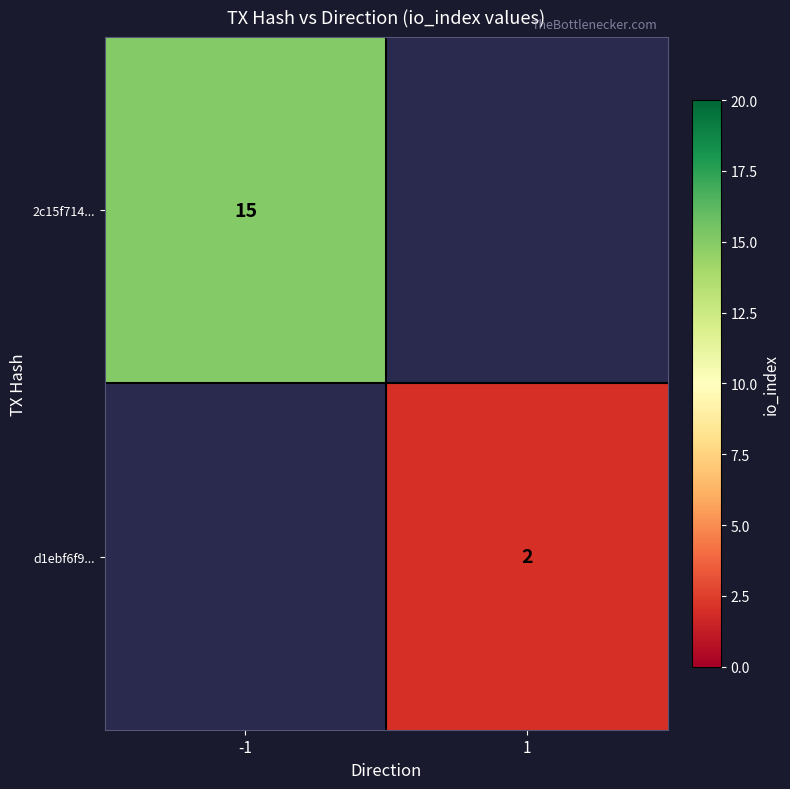

What is the highest value of the 2c15f714... series?

15.0